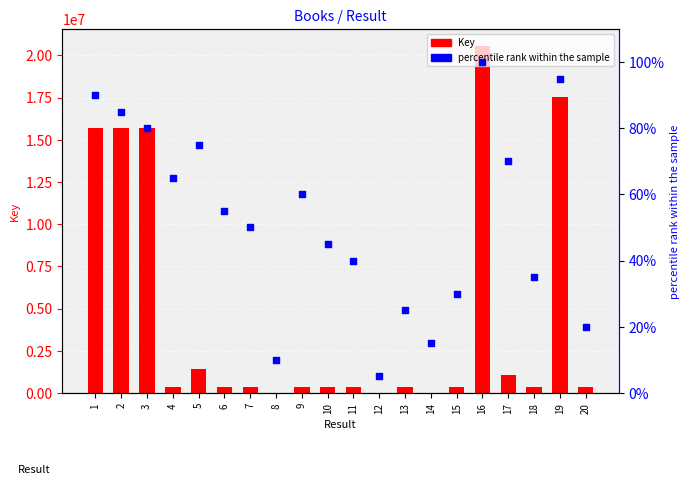

At which category is the sum across all series the highest?

16